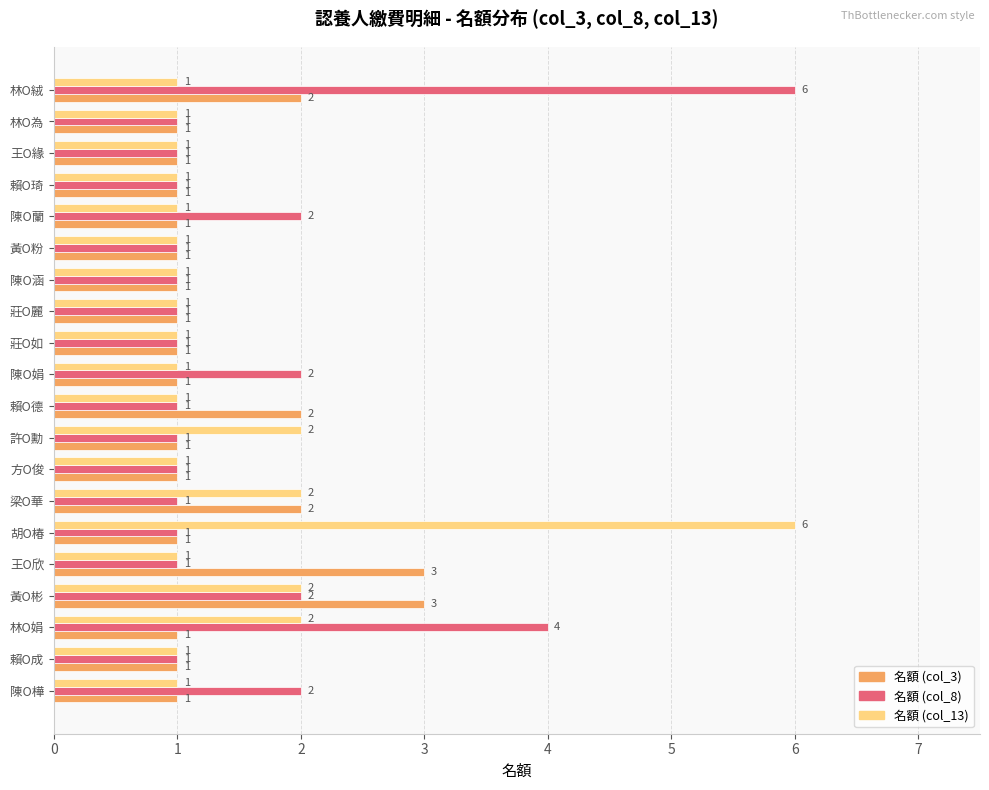

List the series in order of their overall mean, lowest first.

名額 (col_3), 名額 (col_13), 名額 (col_8)